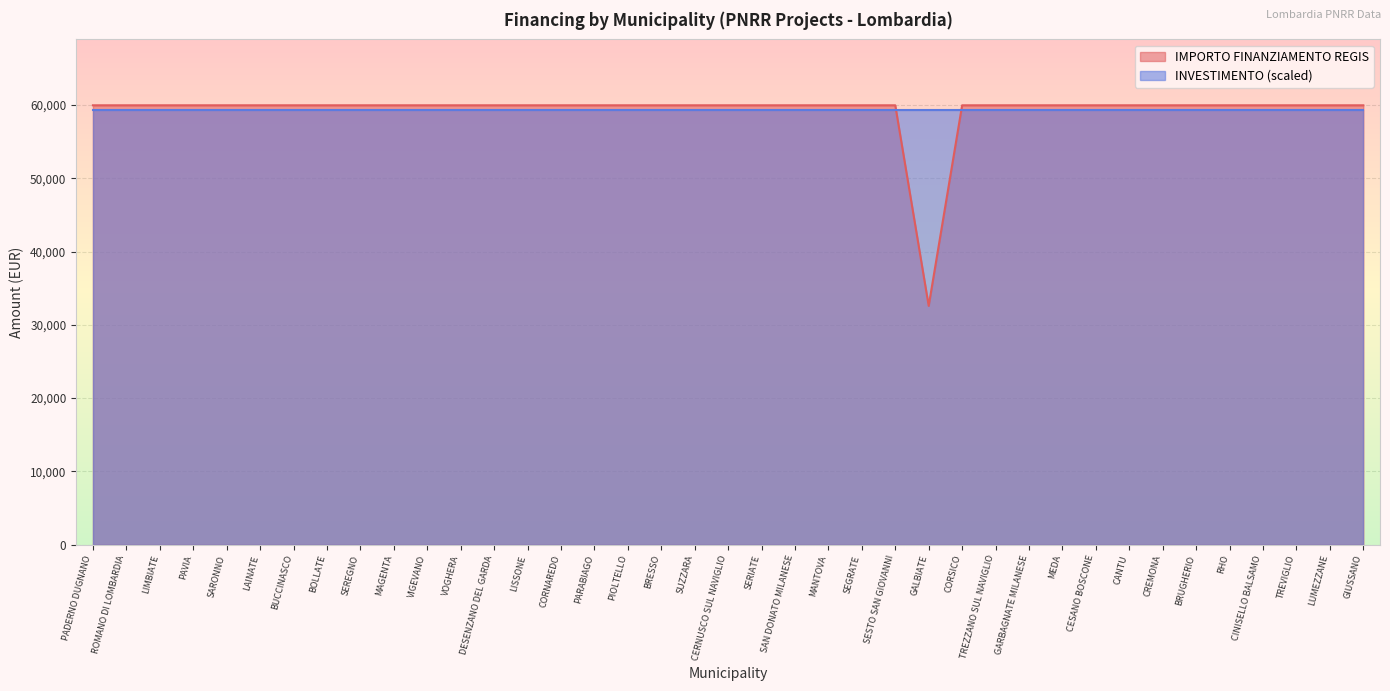

What is the difference between the maximum and minimum values?

27377